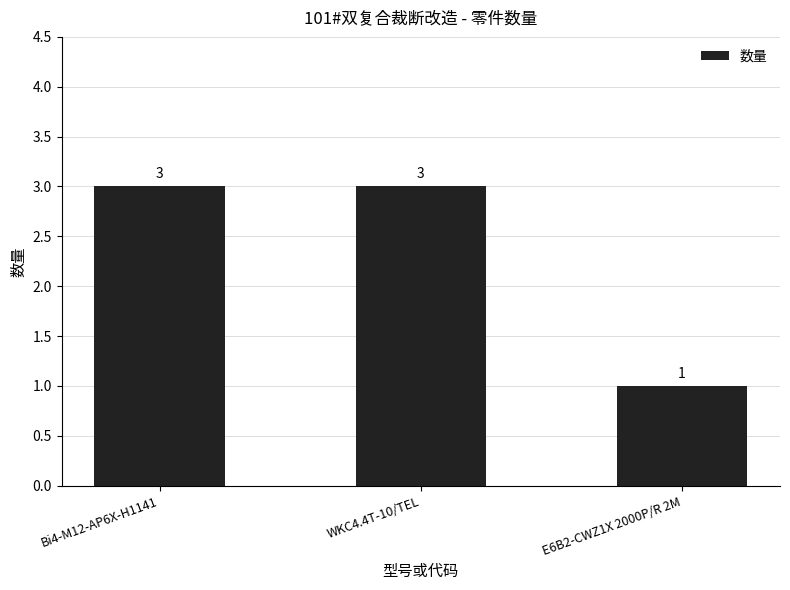

Reading left to right, what are all the values shown in this chart?

Bi4-M12-AP6X-H1141=3	WKC4.4T-10/TEL=3	E6B2-CWZ1X 2000P/R 2M=1